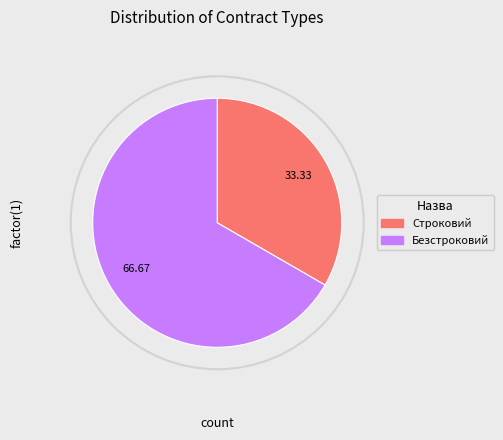

Which slice is the smallest?

Строковий